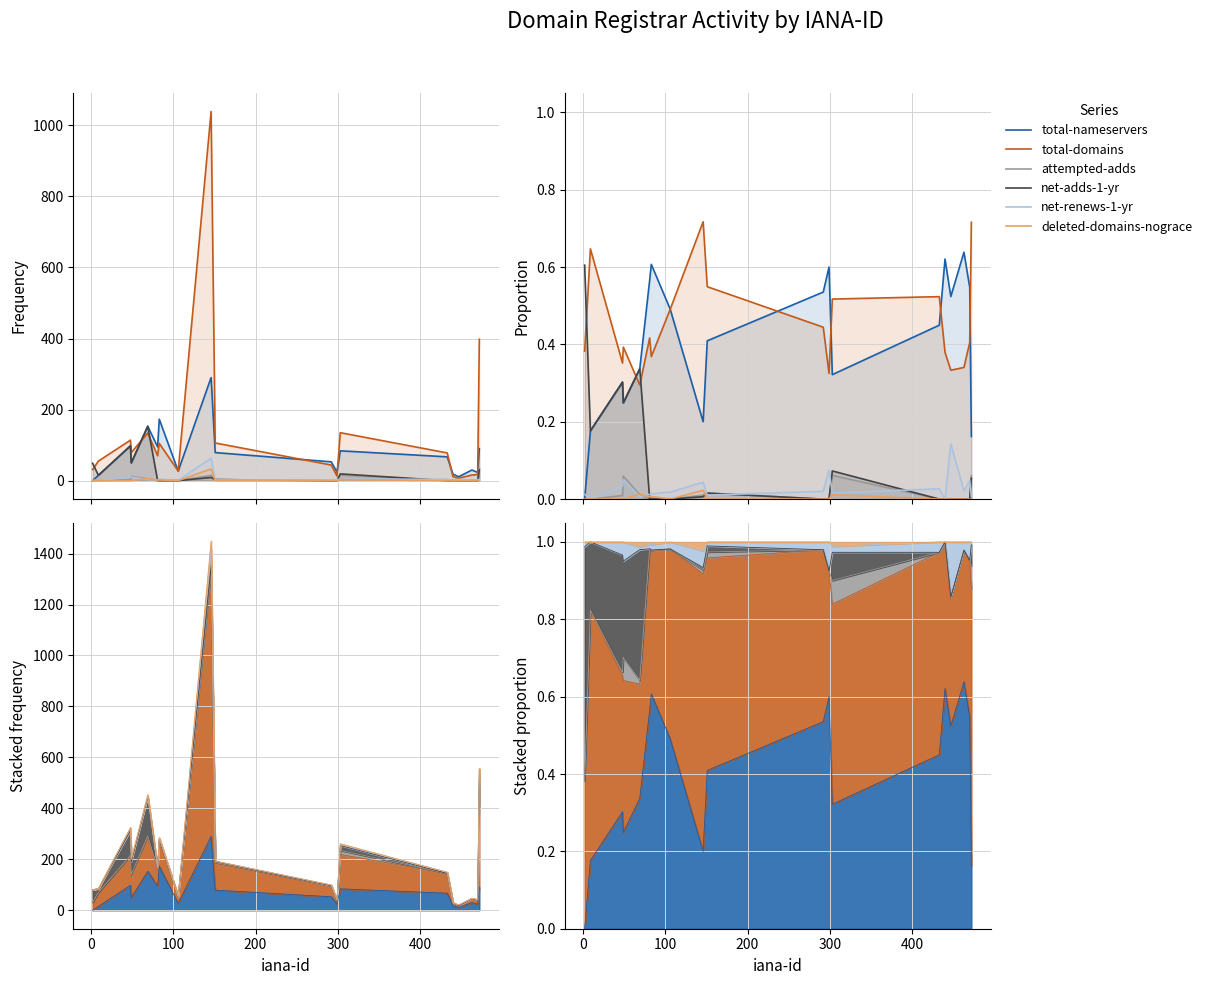

In net-renews-1-yr, how many points are higher than both neighbors (excluding endpoints)?

6